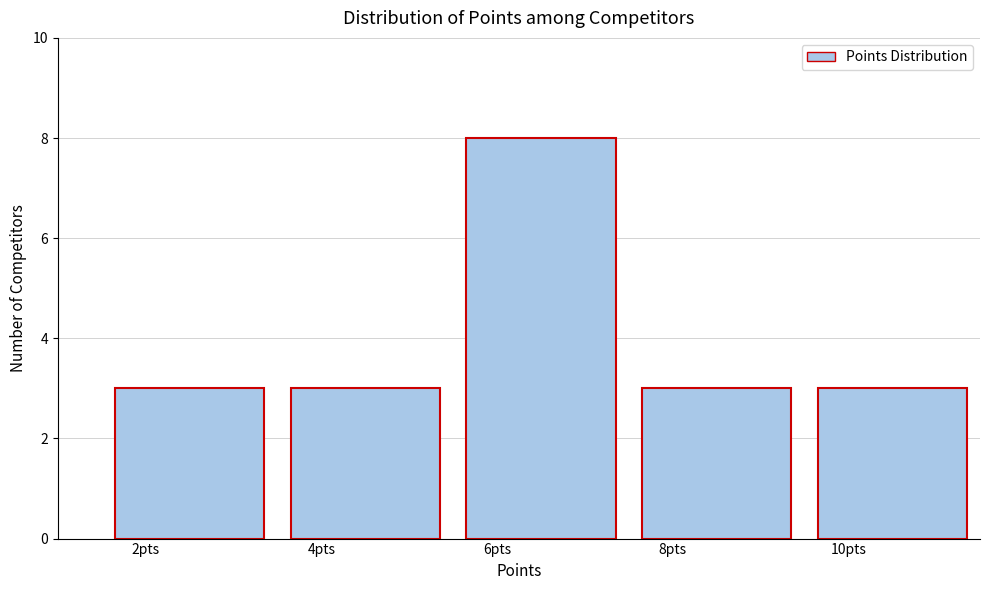

Reading right to left, extract all data points from this chart.

10pts=3	8pts=3	6pts=8	4pts=3	2pts=3